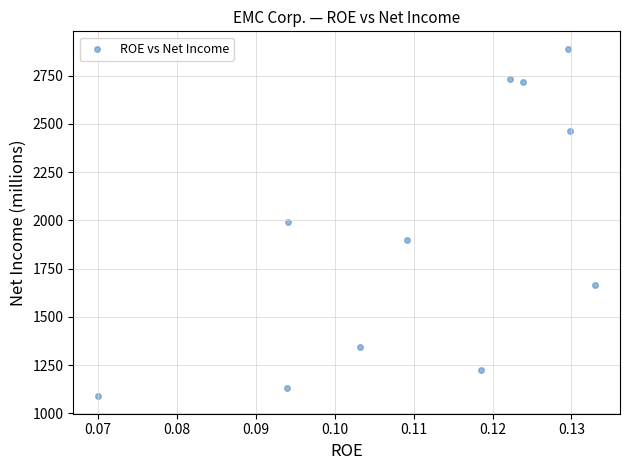

What is the average Y value?

1922